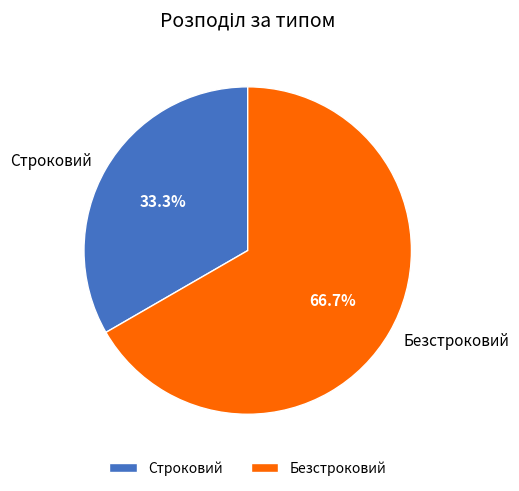

What is the majority slice?

Безстроковий